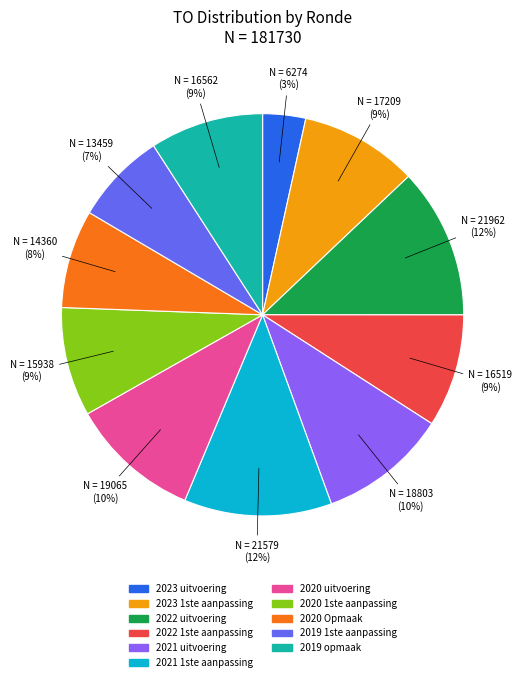

To the nearest percent, what percentage of the pie is 2019 1ste aanpassing?

7%